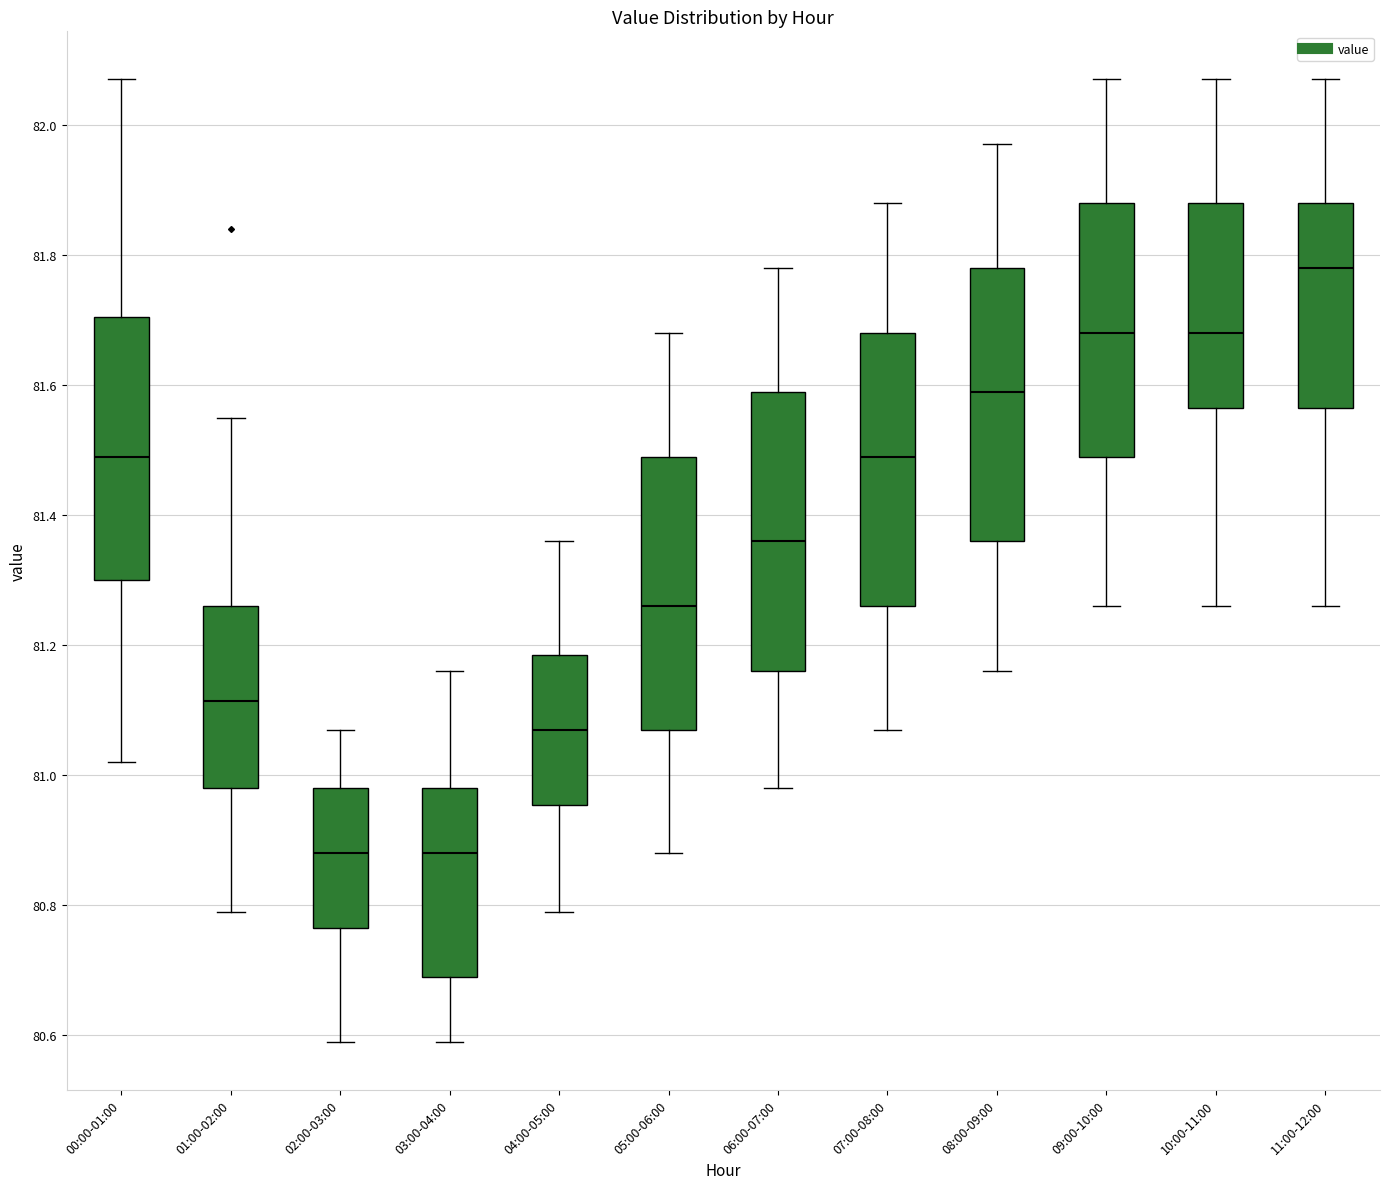

Reading left to right, read every box against the y-axis: the position of its median line, the range the box covers, and the ends of its whiskers. The values are not printed on the chart, so give them approximately, as read against the axis.

00:00-01:00: median 81.50, box 81.30 to 81.70, whiskers 81.02 to 82.08
01:00-02:00: median 81.12, box 80.98 to 81.26, whiskers 80.80 to 81.56
02:00-03:00: median 80.88, box 80.76 to 80.98, whiskers 80.60 to 81.08
03:00-04:00: median 80.88, box 80.70 to 80.98, whiskers 80.60 to 81.16
04:00-05:00: median 81.08, box 80.96 to 81.18, whiskers 80.80 to 81.36
05:00-06:00: median 81.26, box 81.08 to 81.50, whiskers 80.88 to 81.68
06:00-07:00: median 81.36, box 81.16 to 81.60, whiskers 80.98 to 81.78
07:00-08:00: median 81.50, box 81.26 to 81.68, whiskers 81.08 to 81.88
08:00-09:00: median 81.60, box 81.36 to 81.78, whiskers 81.16 to 81.98
09:00-10:00: median 81.68, box 81.50 to 81.88, whiskers 81.26 to 82.08
10:00-11:00: median 81.68, box 81.56 to 81.88, whiskers 81.26 to 82.08
11:00-12:00: median 81.78, box 81.56 to 81.88, whiskers 81.26 to 82.08